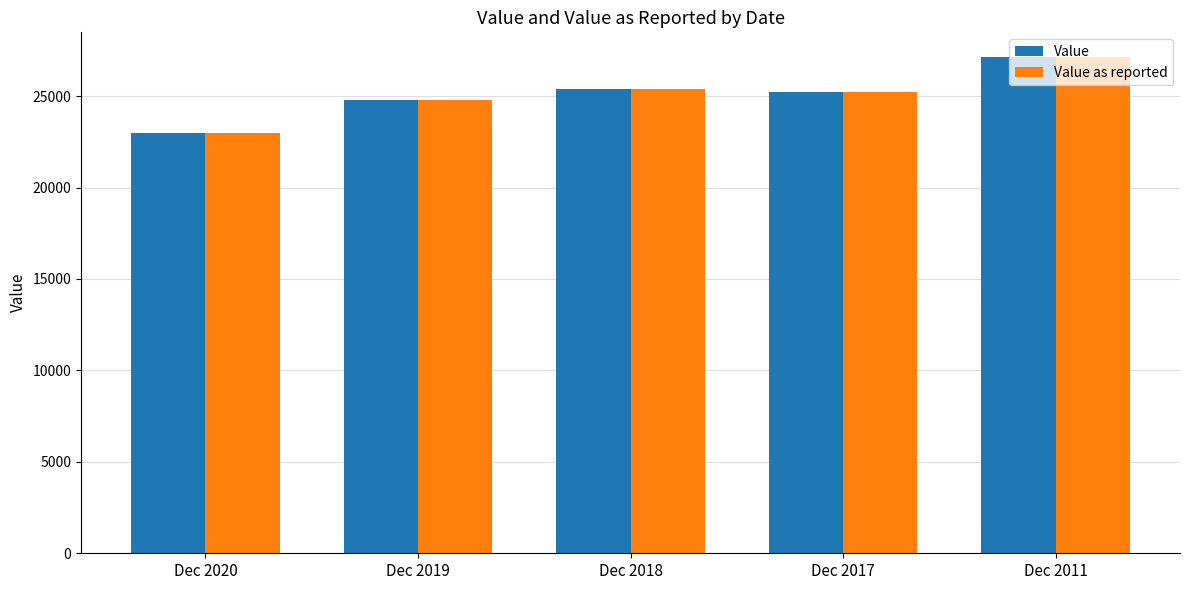

The value of Value as reported at Dec 2017 is 13248. True or false?

False